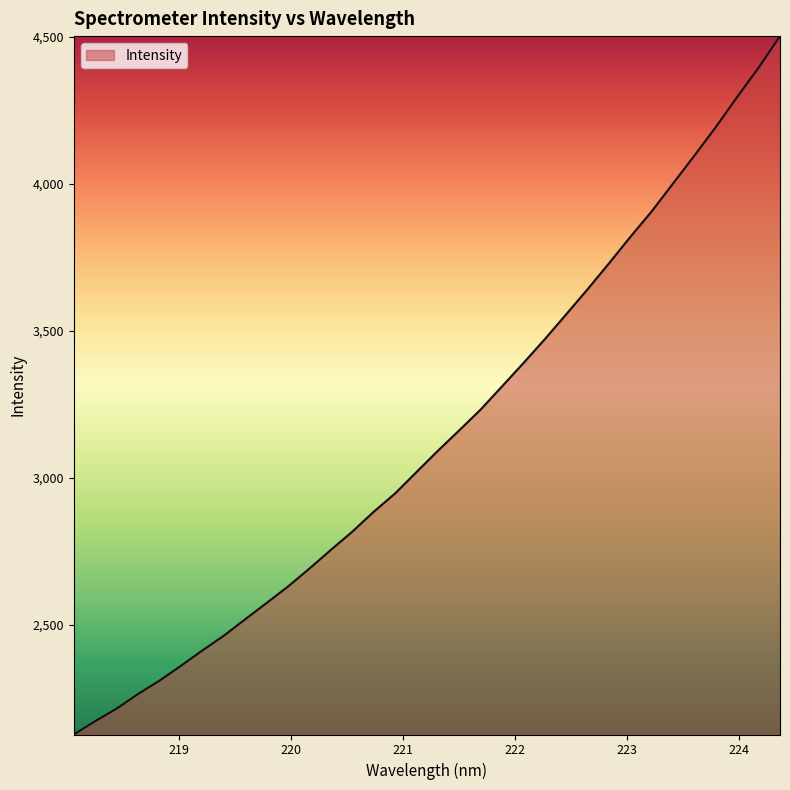

What is the greatest value displayed?

4502.7